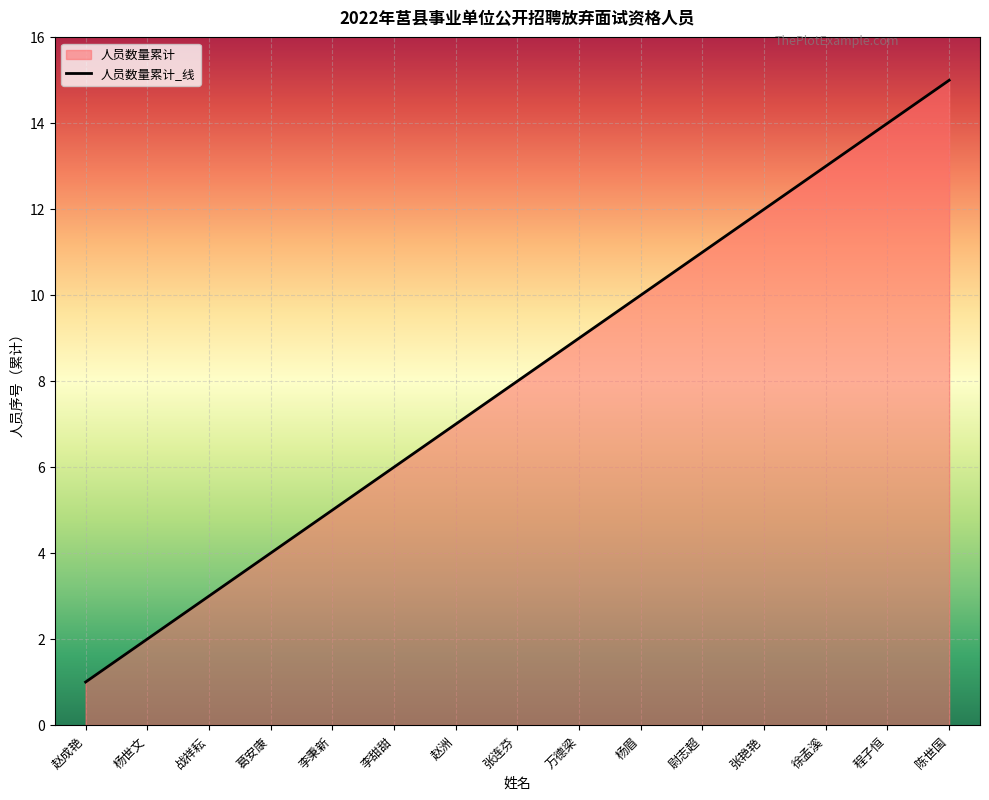

What is the label of the 5th point from the left?

李秉新